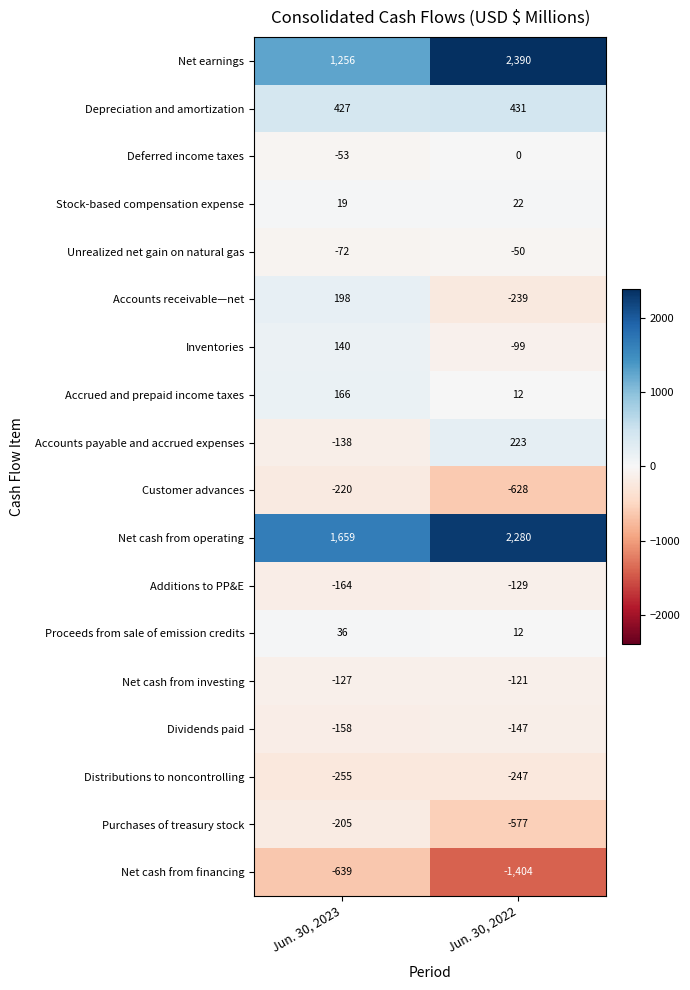

What is the maximum value for Accounts receivable—net?

198